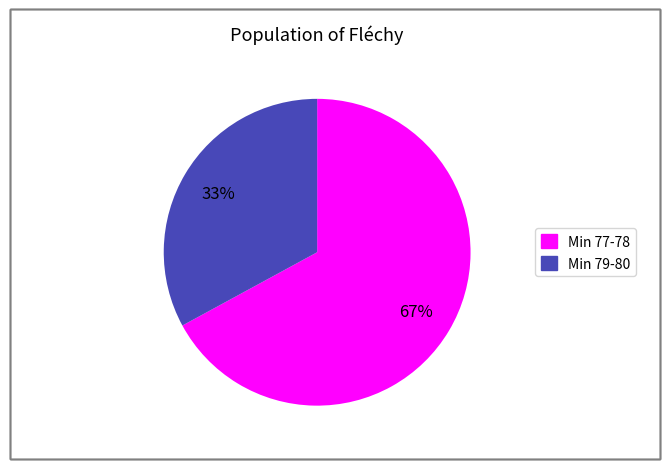

Is there any slice that represents more than half of the pie?

Yes